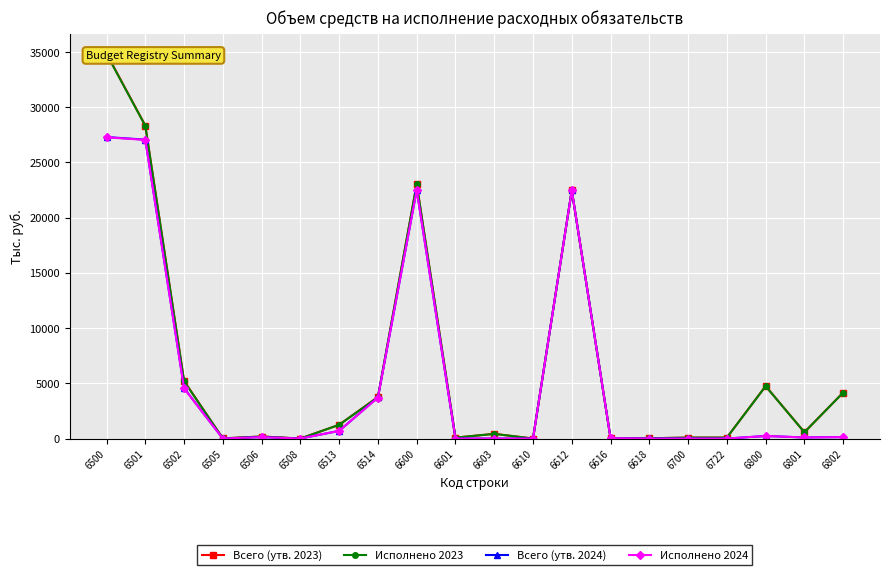

The Исполнено 2024 series shows 22500.3 at 6600. True or false?

True